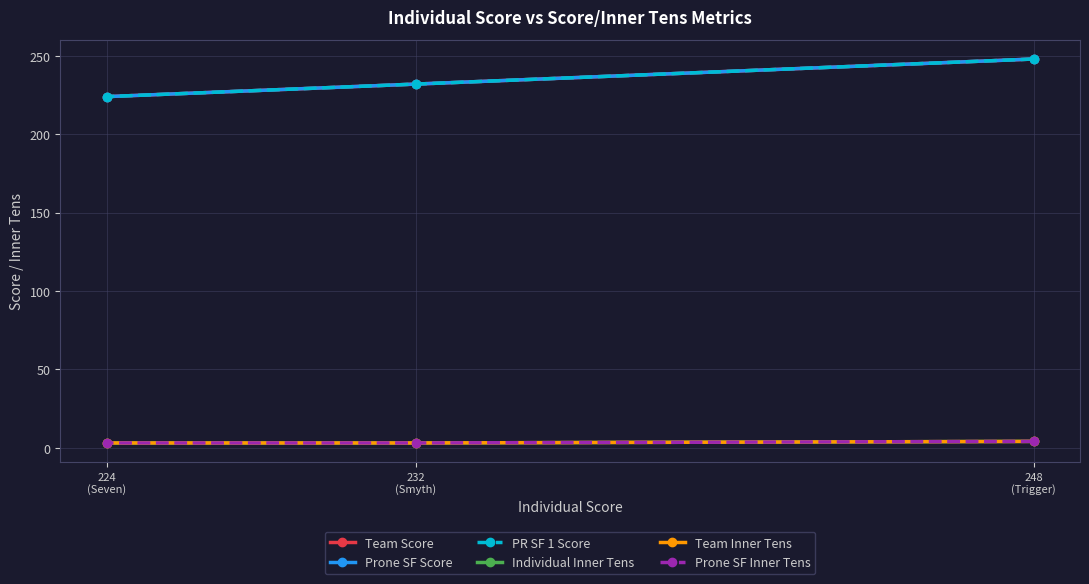

Is it true that Team Inner Tens equals 5 at 232
(Smyth)?

False